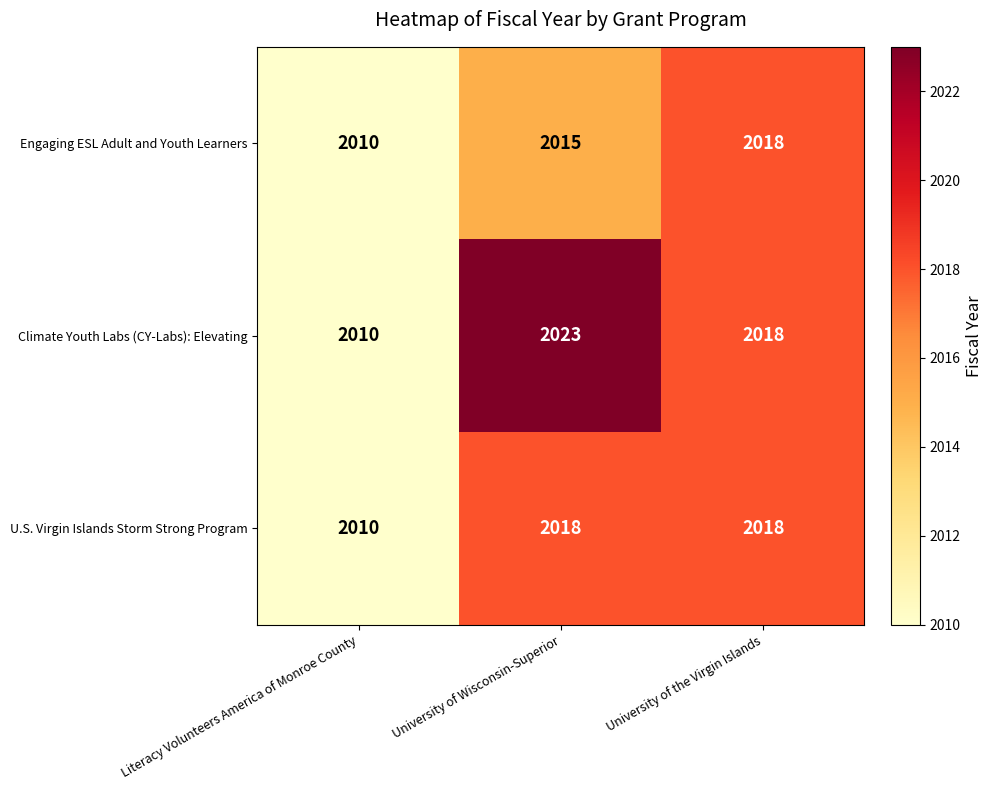

Is it true that Engaging ESL Adult and Youth Learners equals 2018 at University of the Virgin Islands?

True